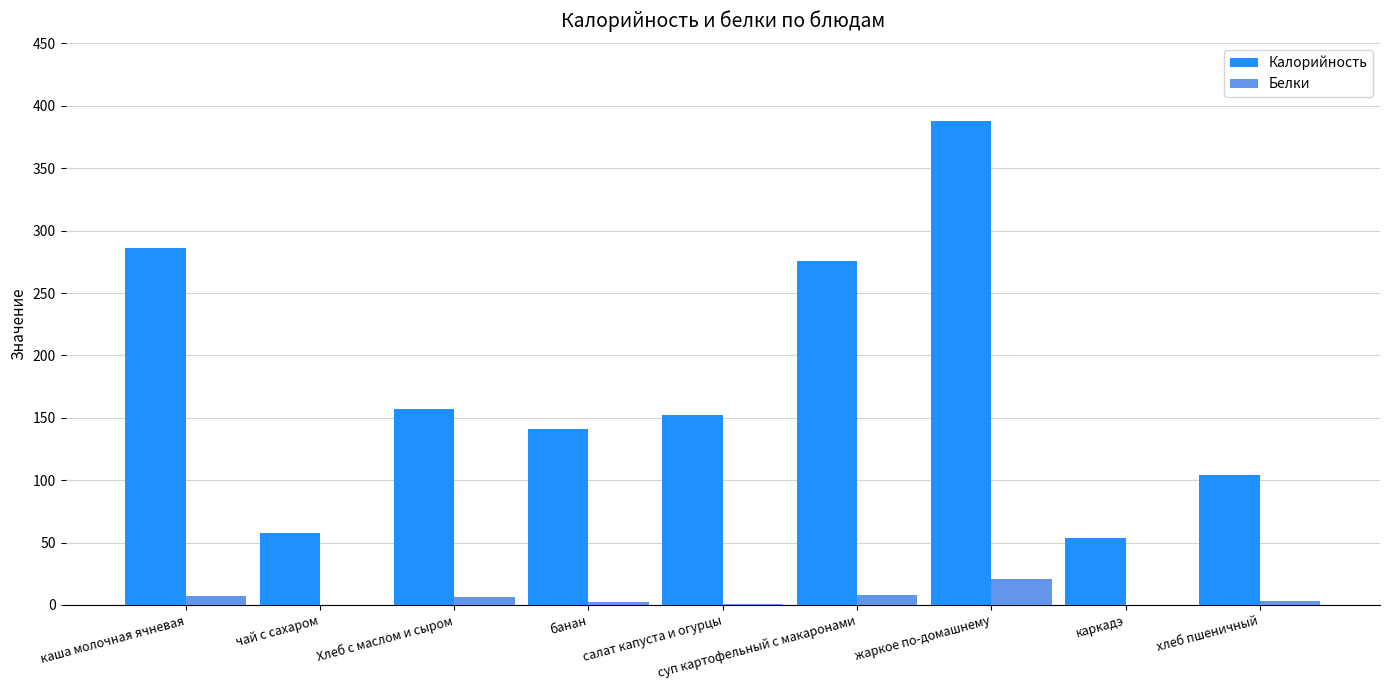

At which category is the sum across all series the highest?

жаркое по-домашнему